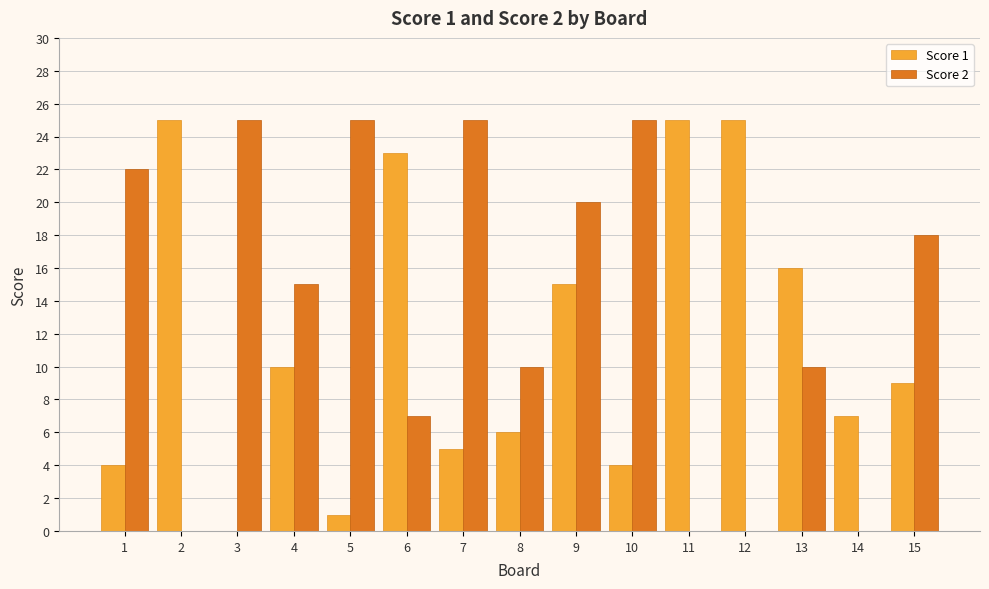

How many groups of bars are there?

15